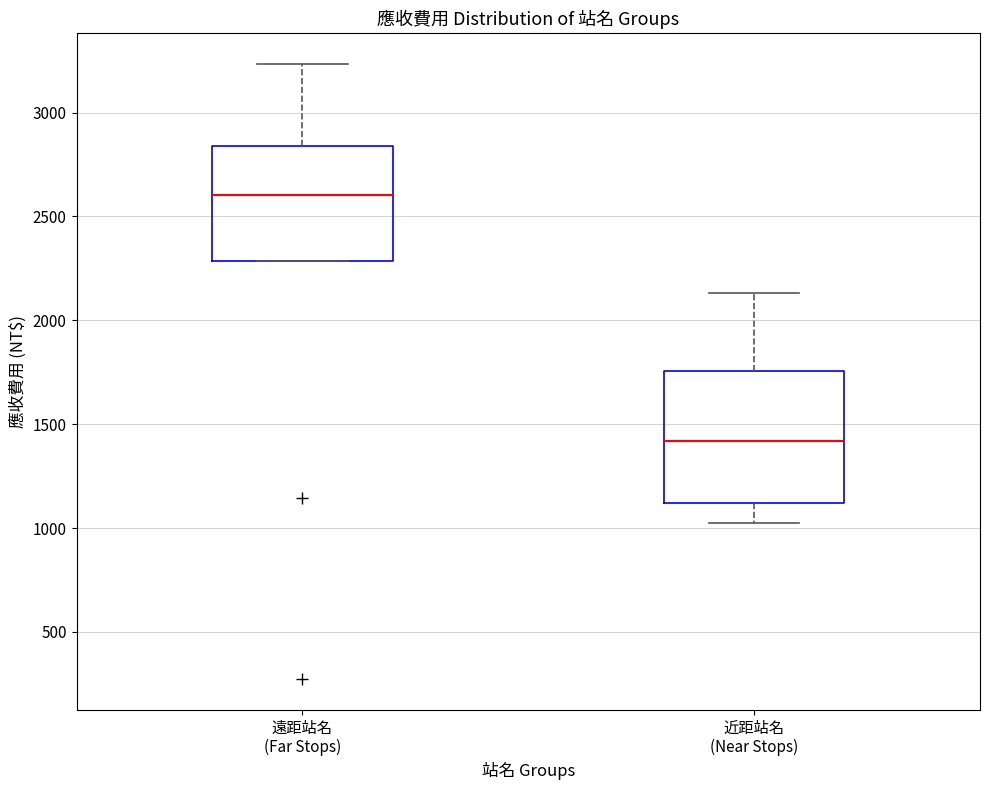

Where does the median line of the box for 近距站名 (Near Stops) sit on the y-axis? The values are not printed on the chart, so give them approximately, as read against the axis.

1400